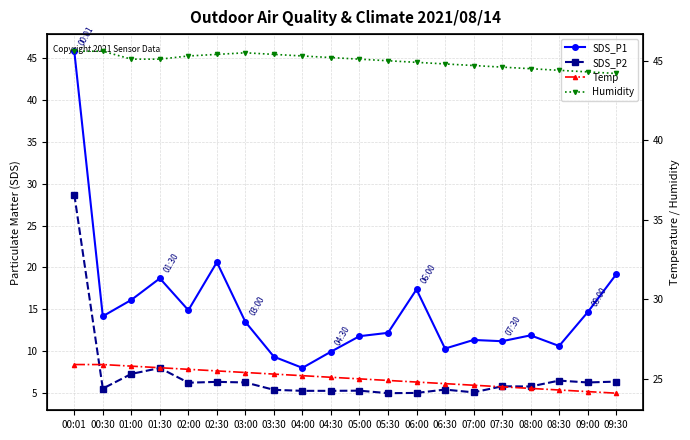

What is the label of the 5th point from the left?

02:00